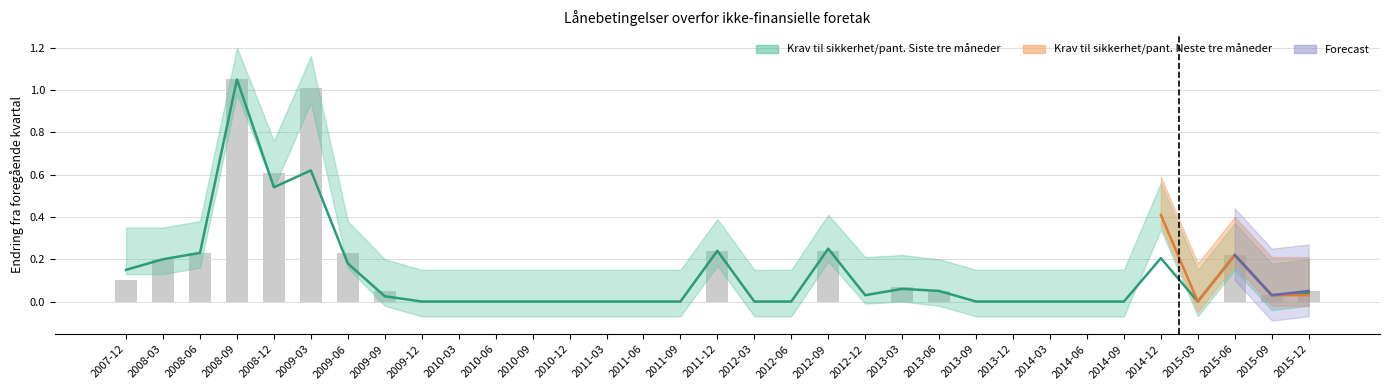

What is the label of the 4th bar from the left?

2008-09